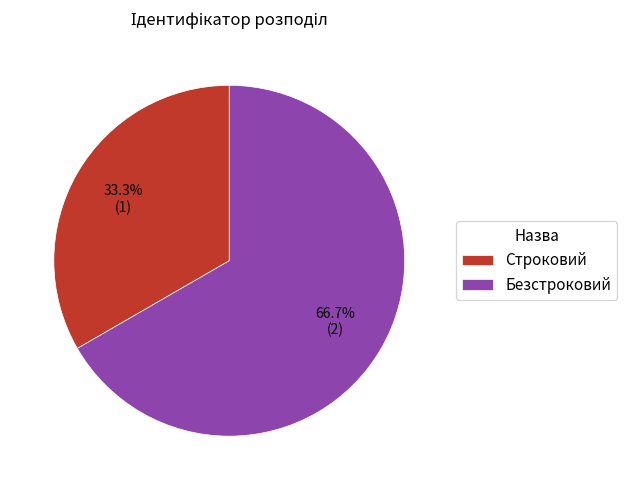

The Строковий slice represents 33% of the pie. True or false?

True